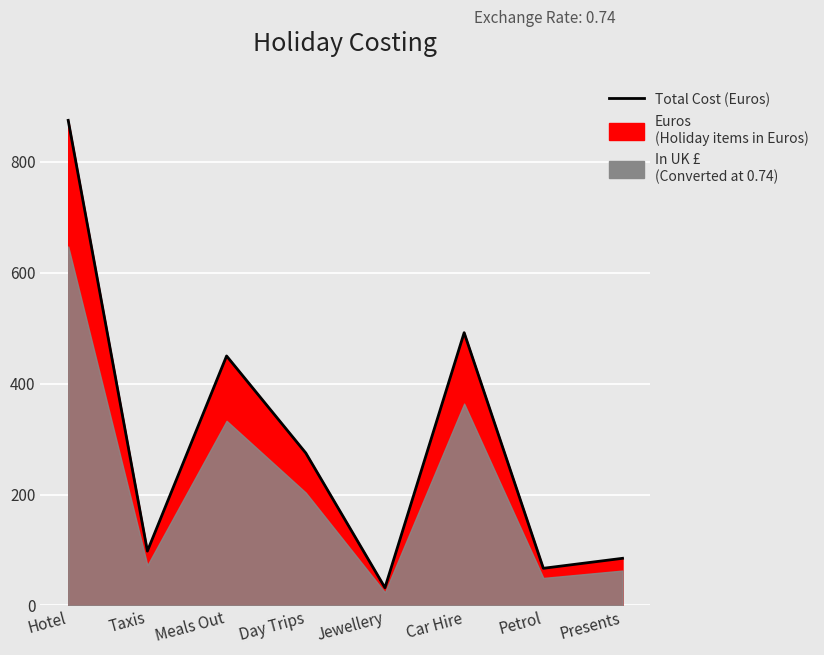

Approximately how many times larger is the value at Jewellery compared to Car Hire?

0.1